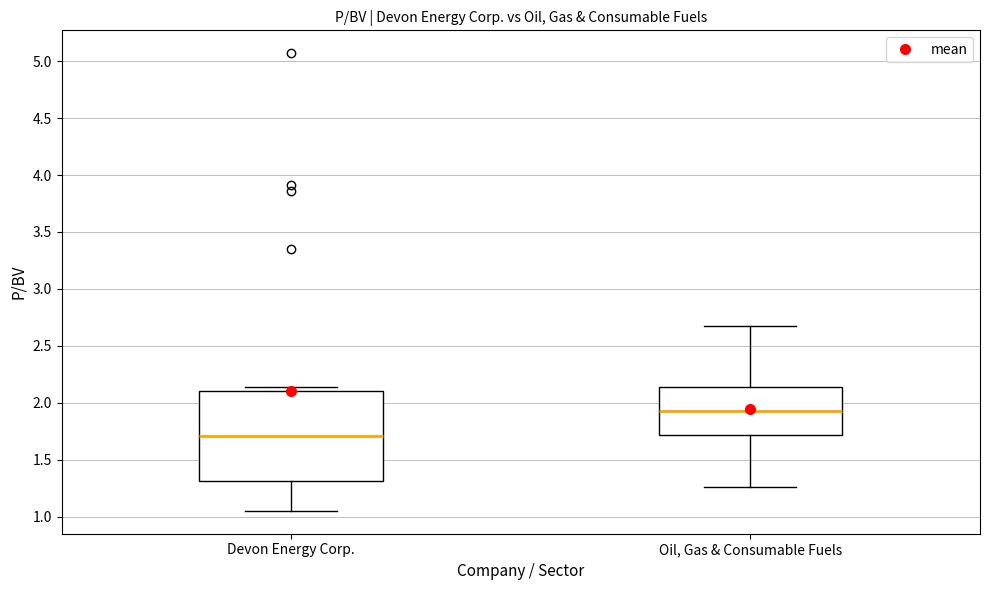

Reading left to right, read every box against the y-axis: the position of its median line, the range the box covers, and the ends of its whiskers. The values are not printed on the chart, so give them approximately, as read against the axis.

Devon Energy Corp.: median 1.70, box 1.30 to 2.10, whiskers 1.05 to 2.15
Oil, Gas & Consumable Fuels: median 1.95, box 1.70 to 2.15, whiskers 1.25 to 2.65